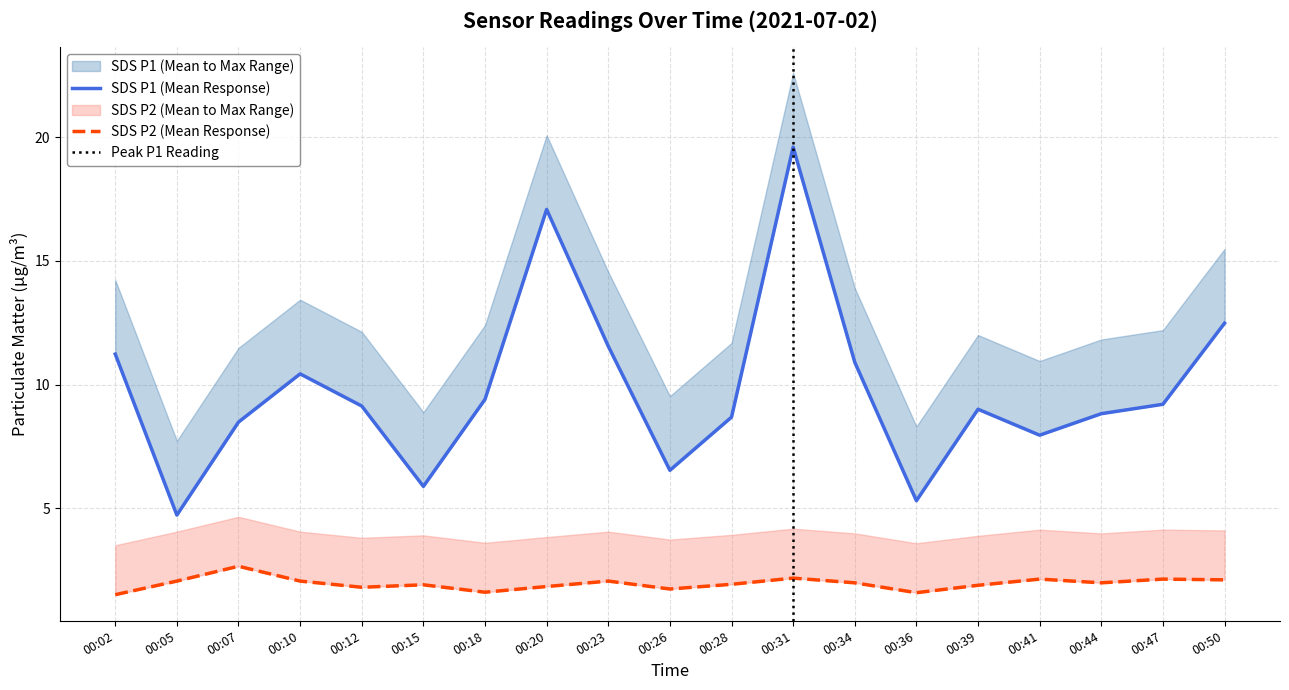

True or false: SDS_P2 and SDS_P1 cross at least once.

False